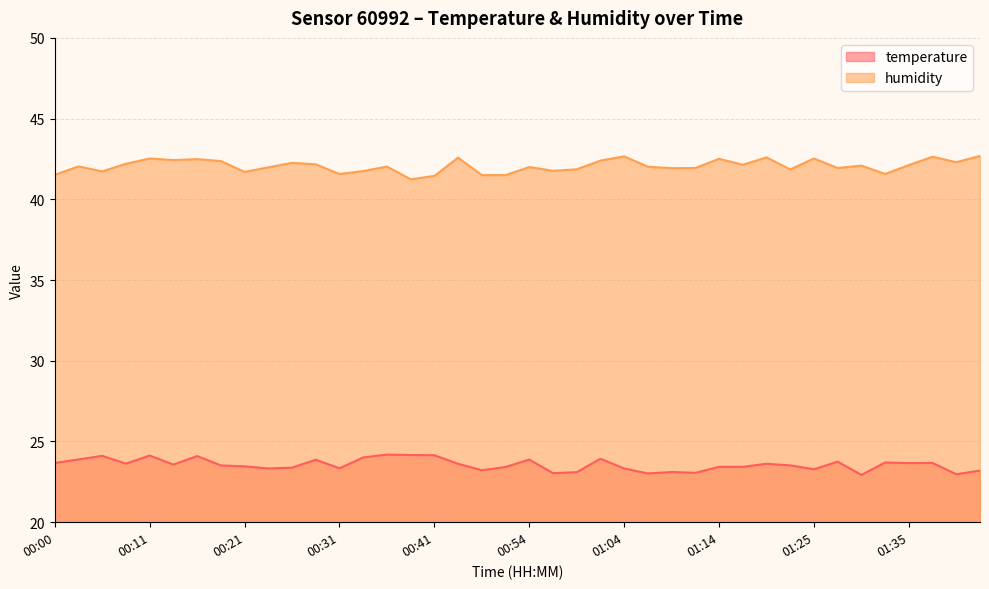

List the series in order of their overall mean, highest first.

humidity, temperature